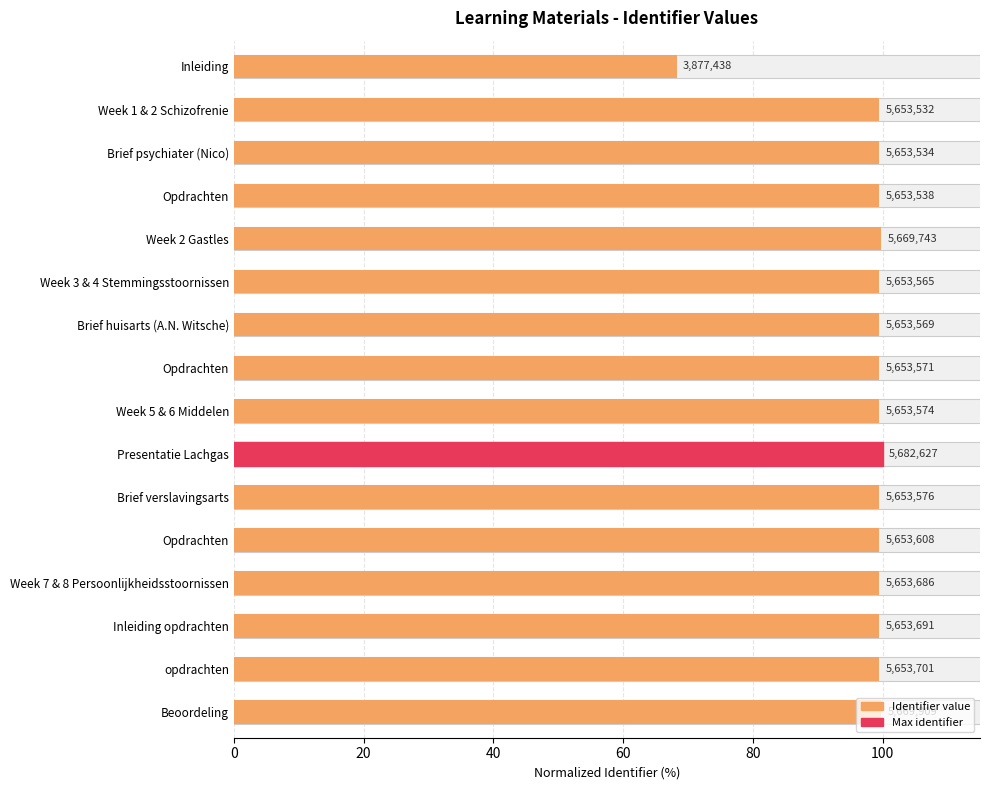

How many values are below 99?

1